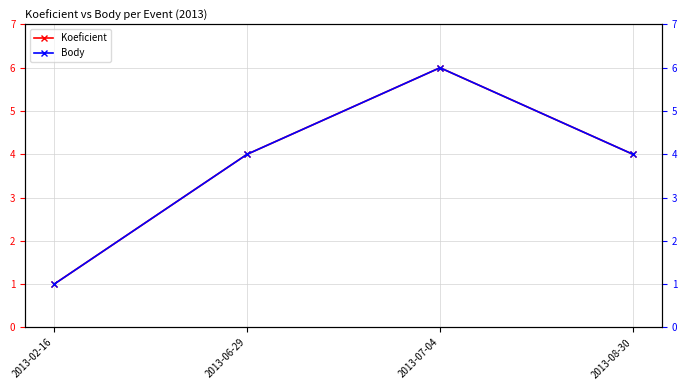

What are all the series names shown in the legend?

Koeficient, Body